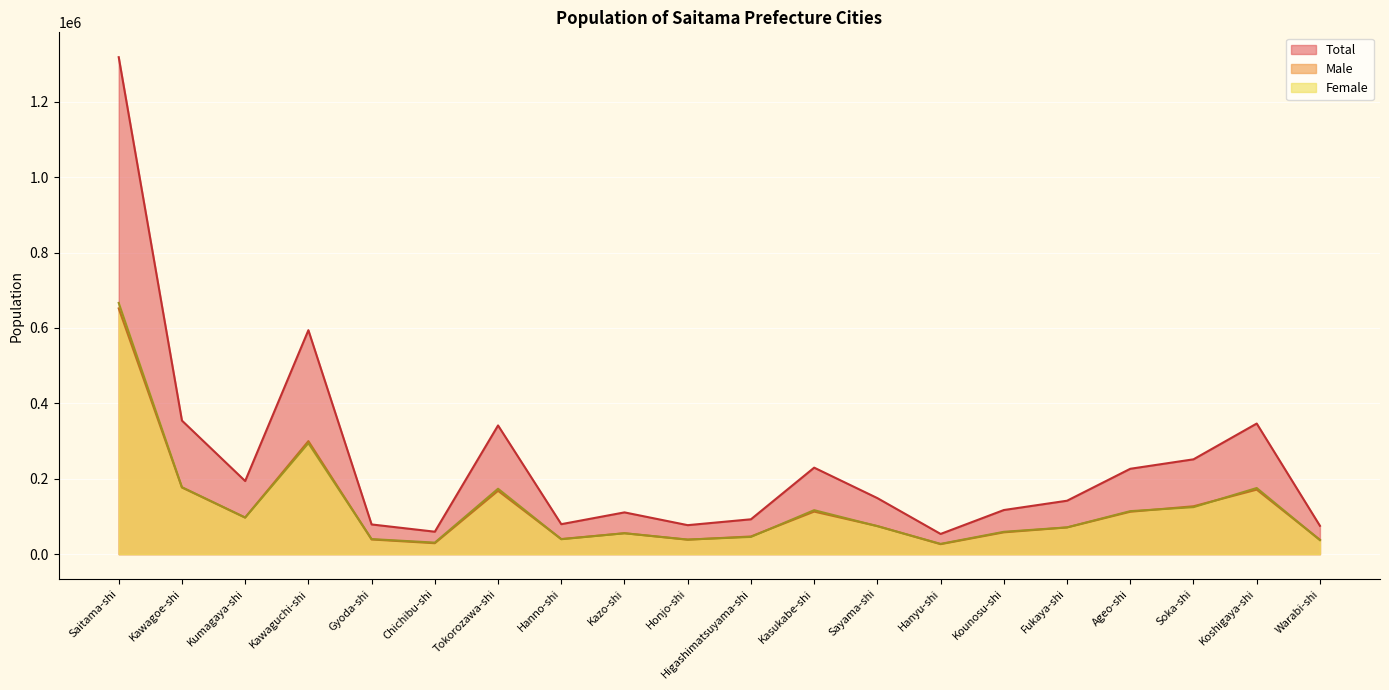

How many lines are shown in the chart?

3